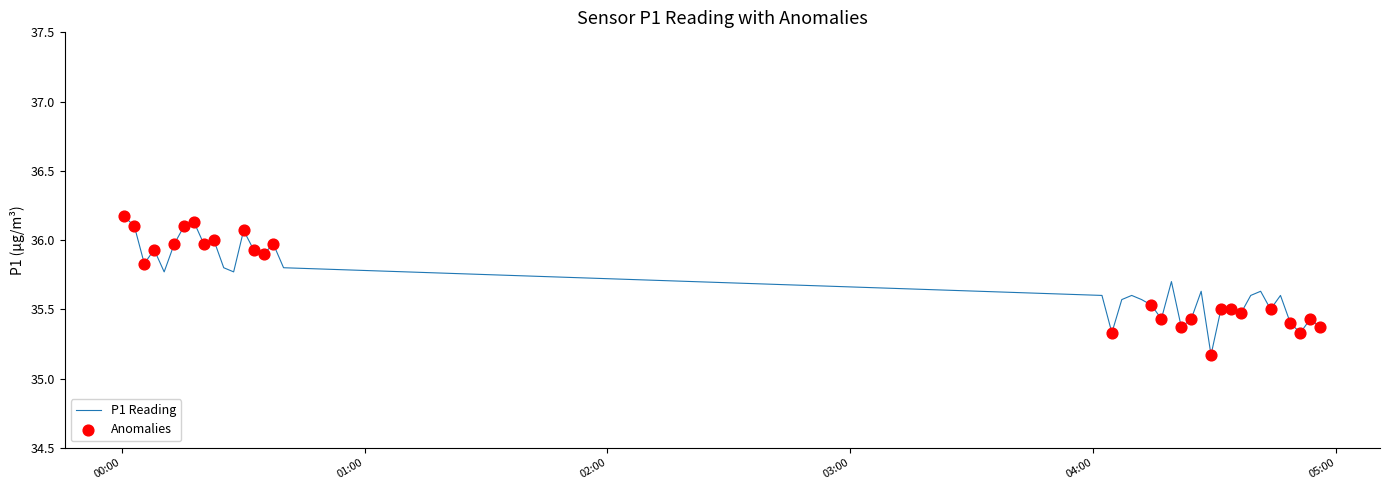

What is the difference between the maximum and minimum values?

1.0